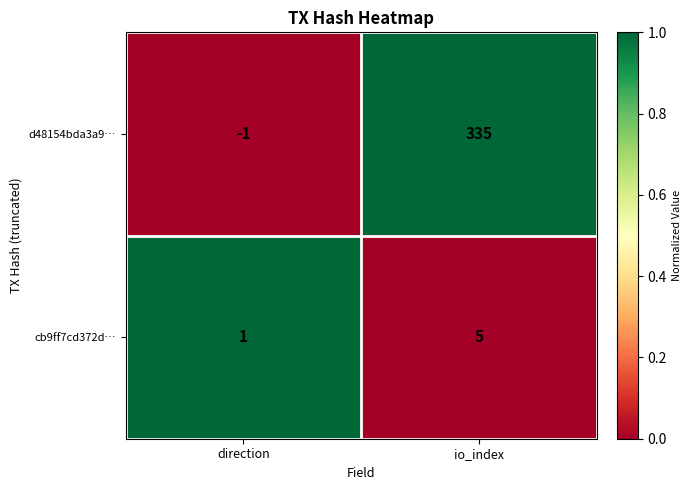

Which series has the widest spread of values?

d48154bda3a9…